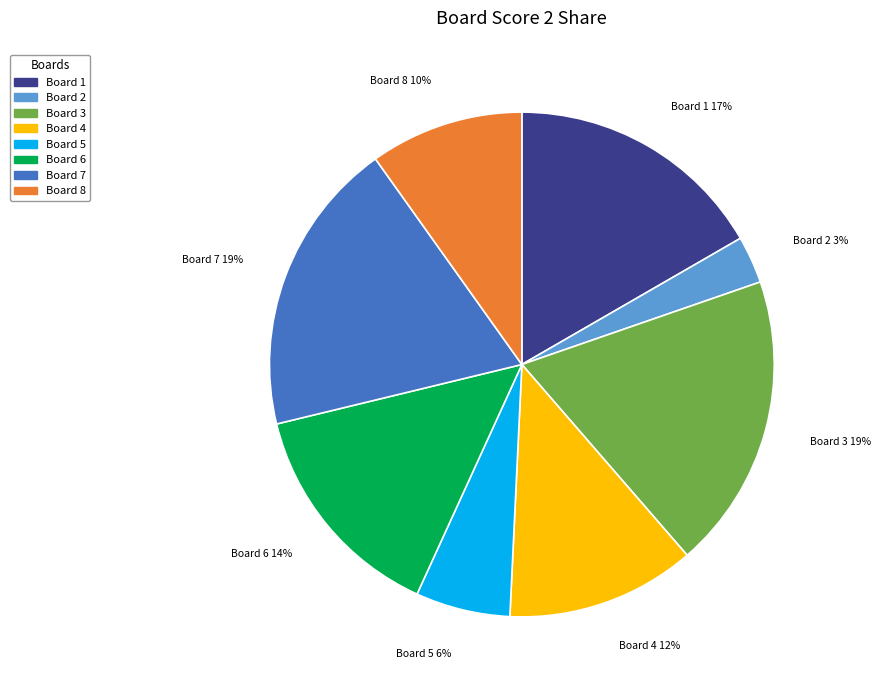

How many slices are in this pie chart?

8